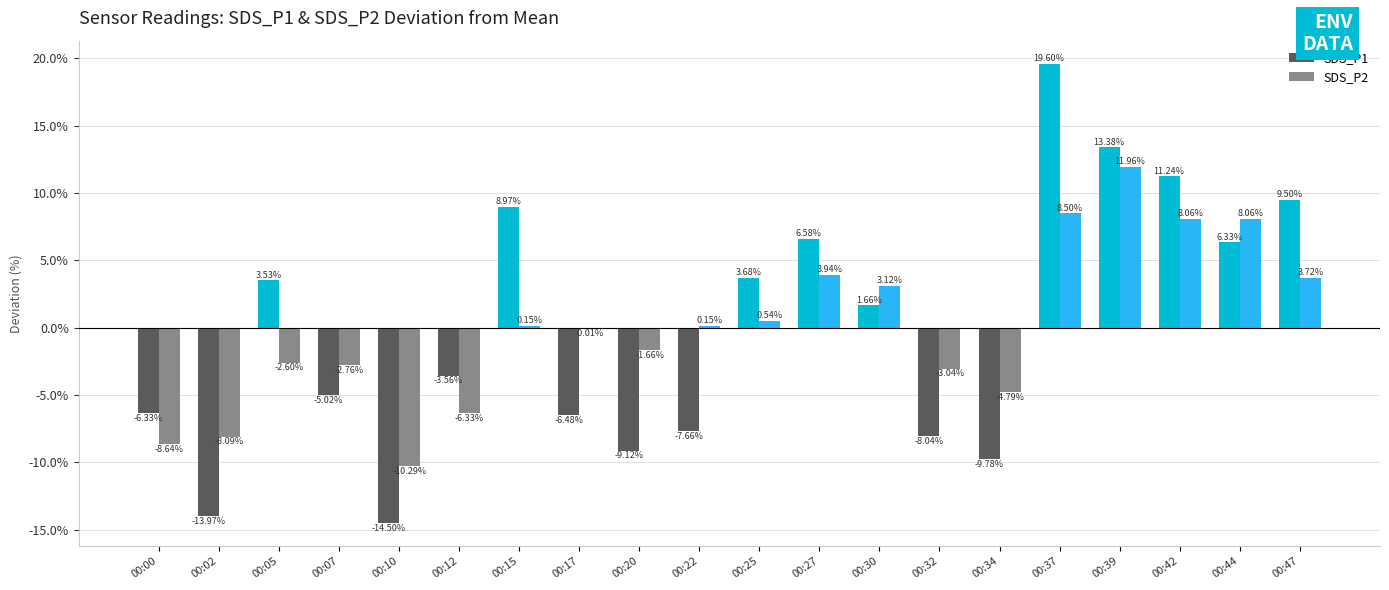

How many series are shown in this chart?

2